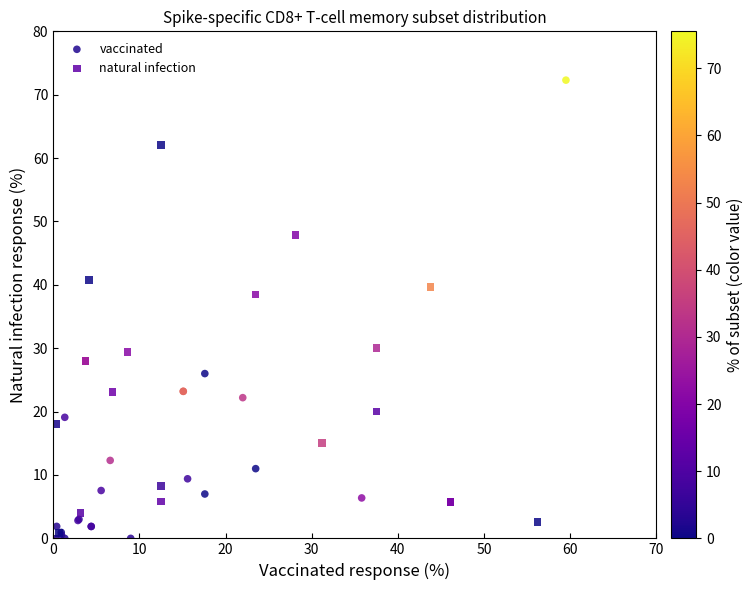

Which series has the largest Y range (max minus min)?

vaccinated